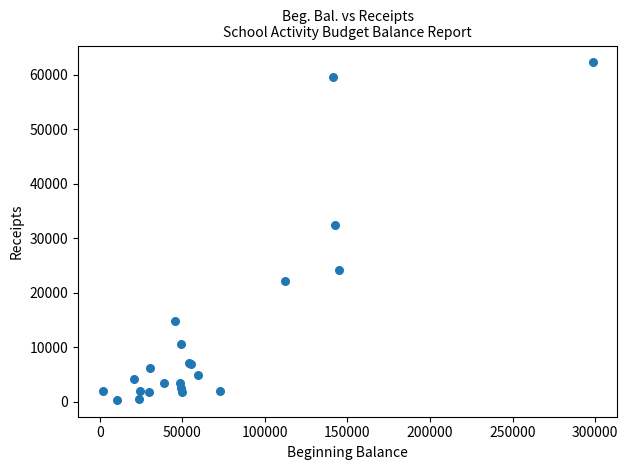

What Y value in the scatter plot is closest to 31303?

32445.4